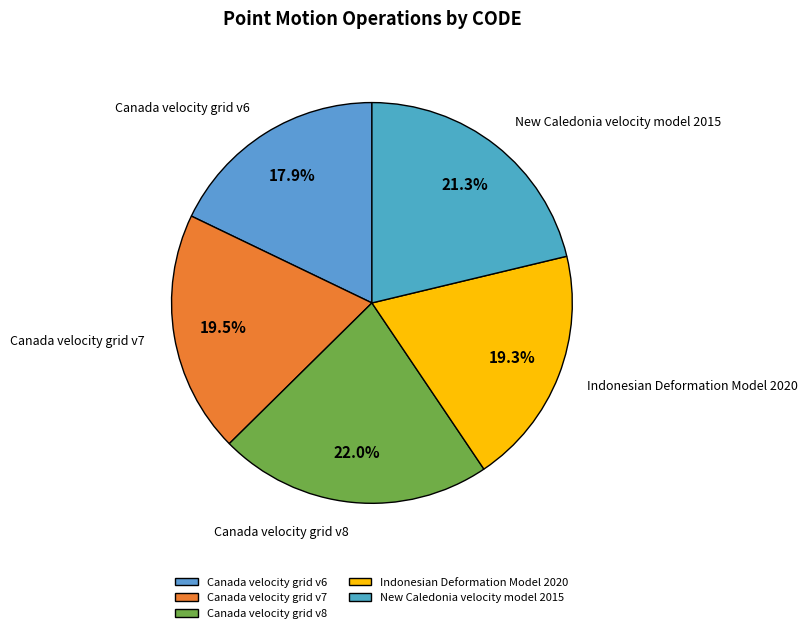

Does Indonesian Deformation Model 2020 represent more than half of the total?

No